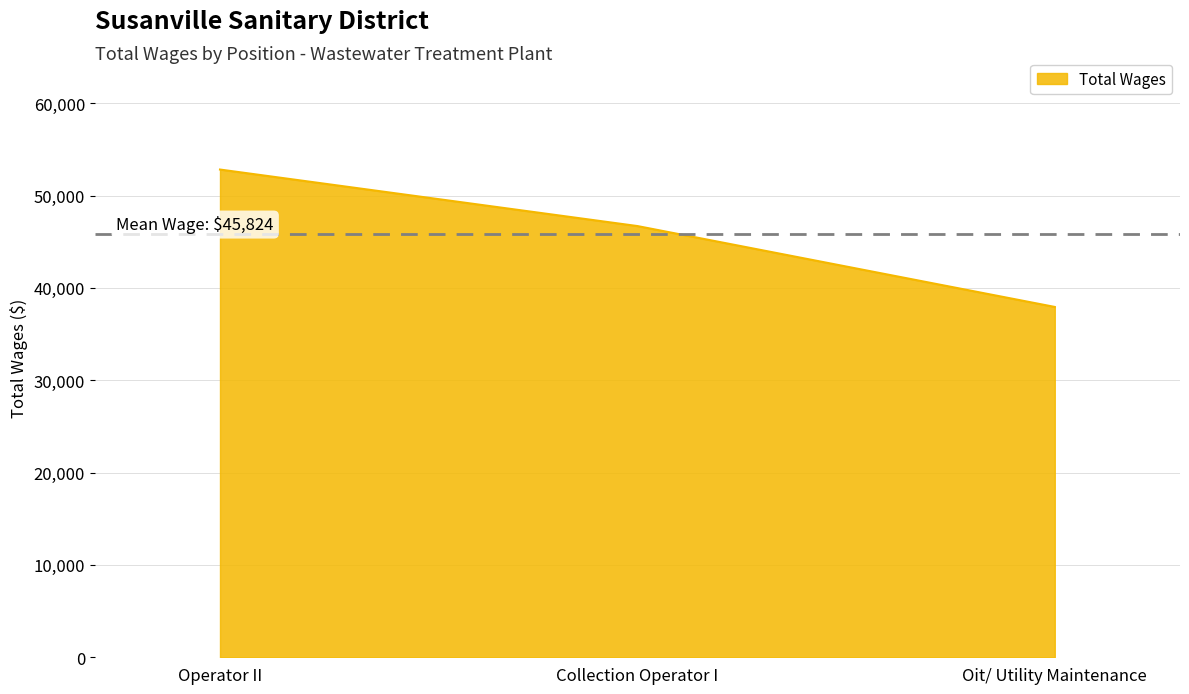

The value at Operator II is 52824. True or false?

True